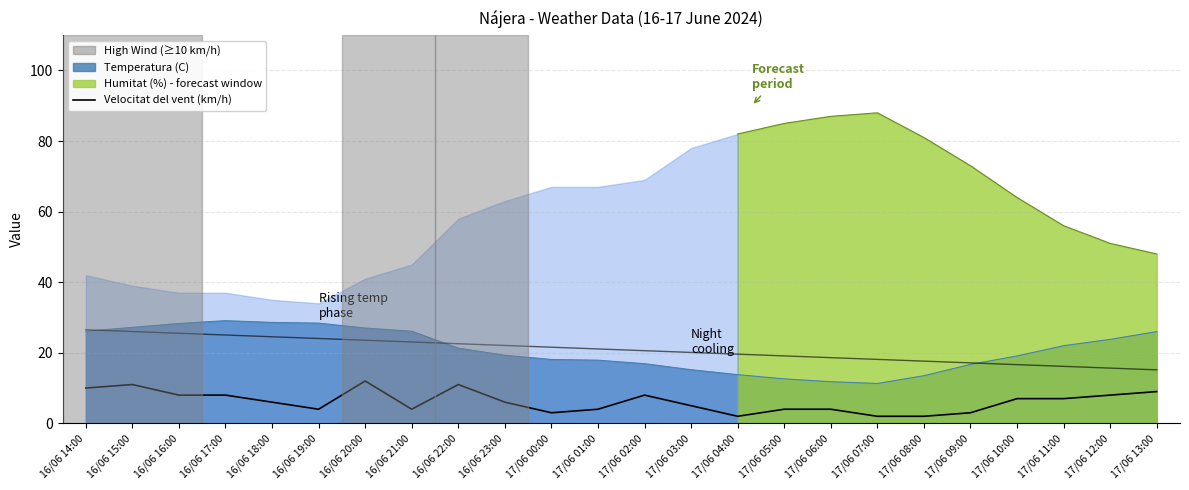

The chart shows a value of 4 at 16/06 19:00. True or false?

True